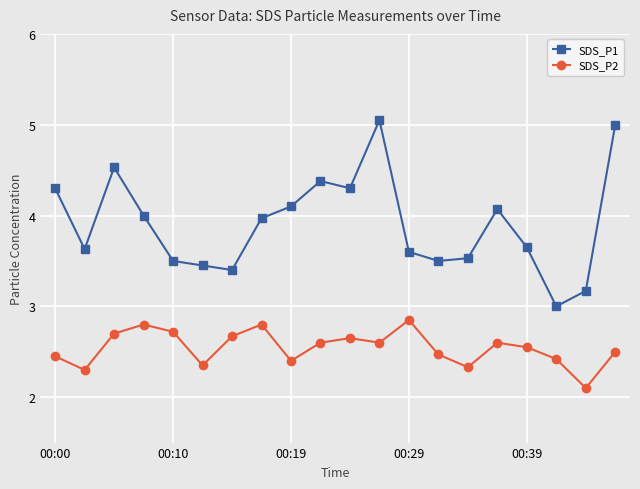

In SDS_P2, how many points are lower than both neighbors (excluding endpoints)?

6